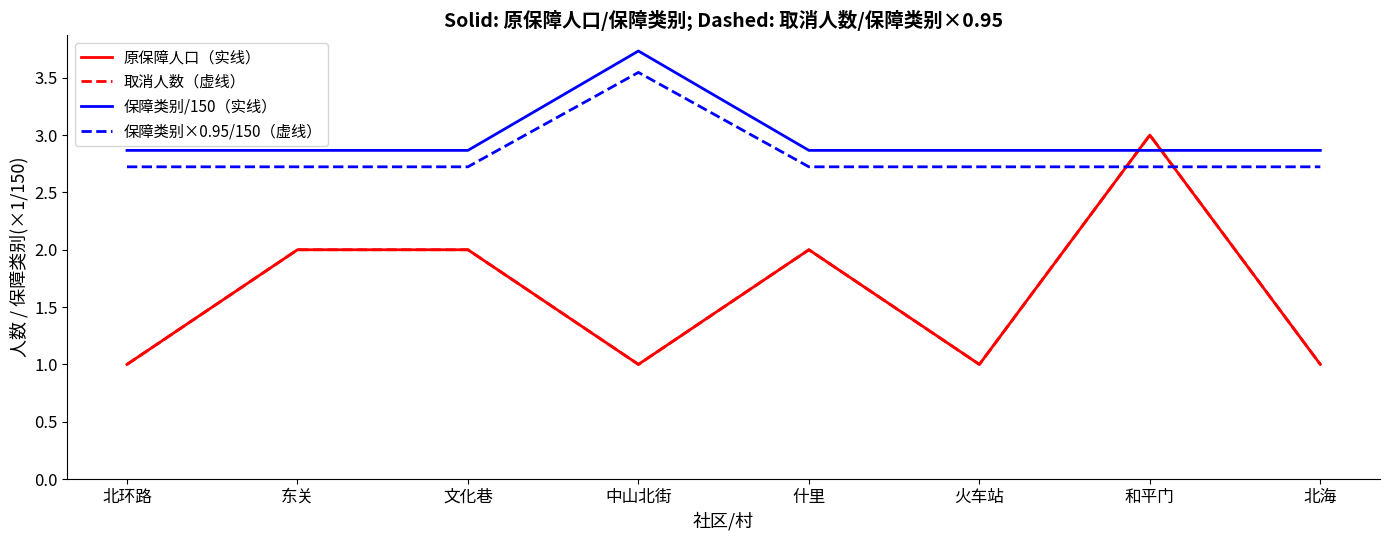

The 保障类别/150（实线） series shows 2.9 at 火车站. True or false?

True